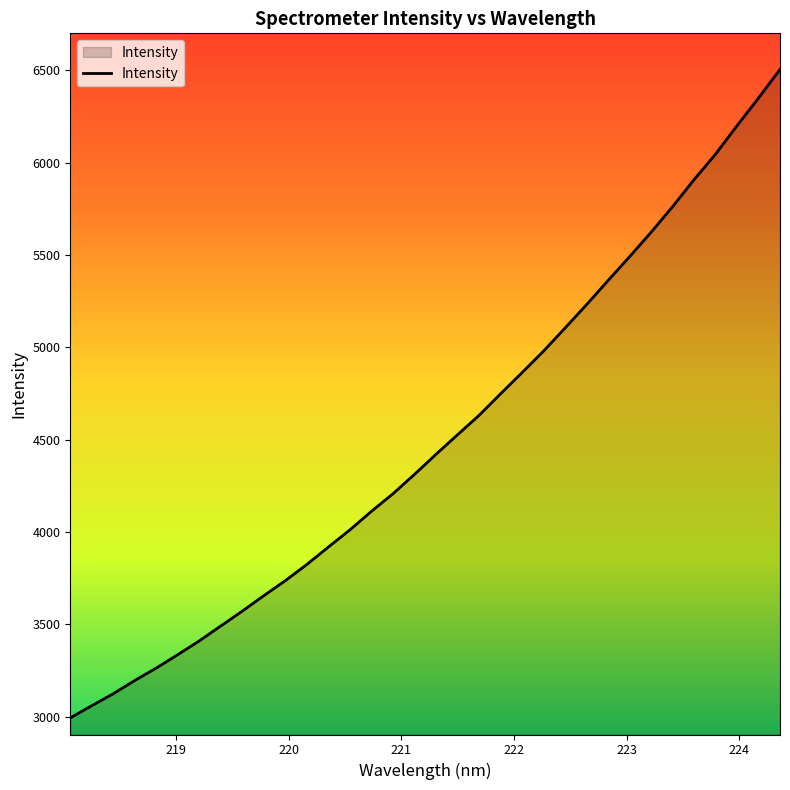

What is the greatest value displayed?

6505.2